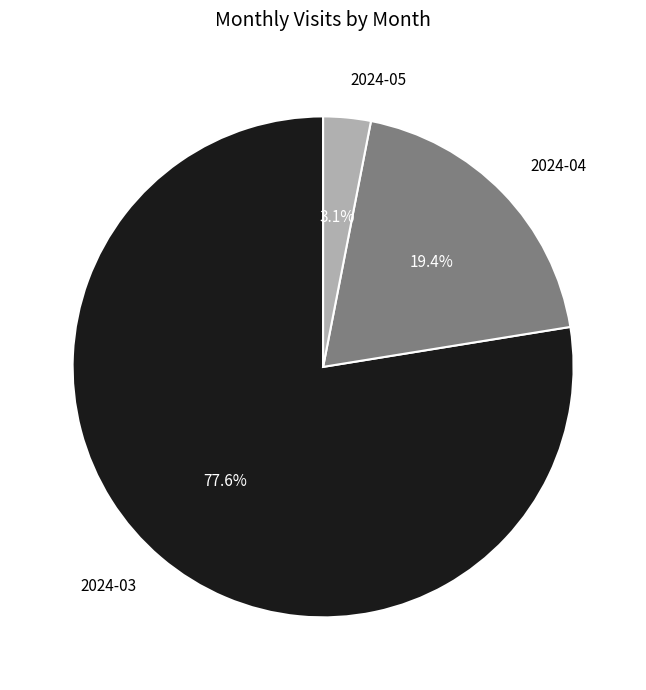

To the nearest percent, what is the average slice percentage?

33%